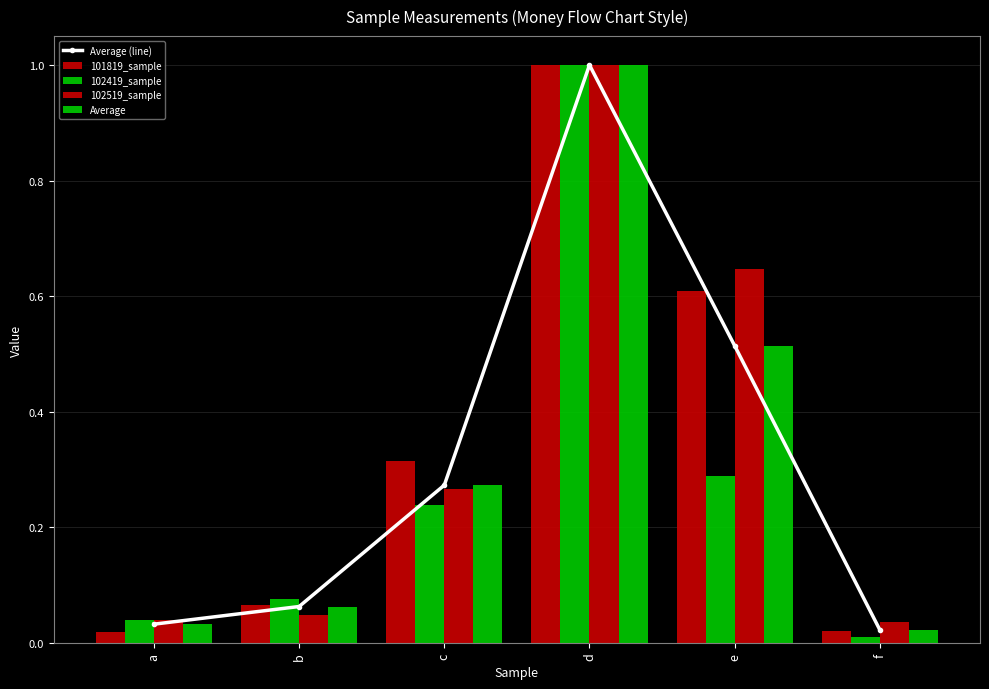

What is the value of the 102419_sample bar at the 5th from the left?

0.3